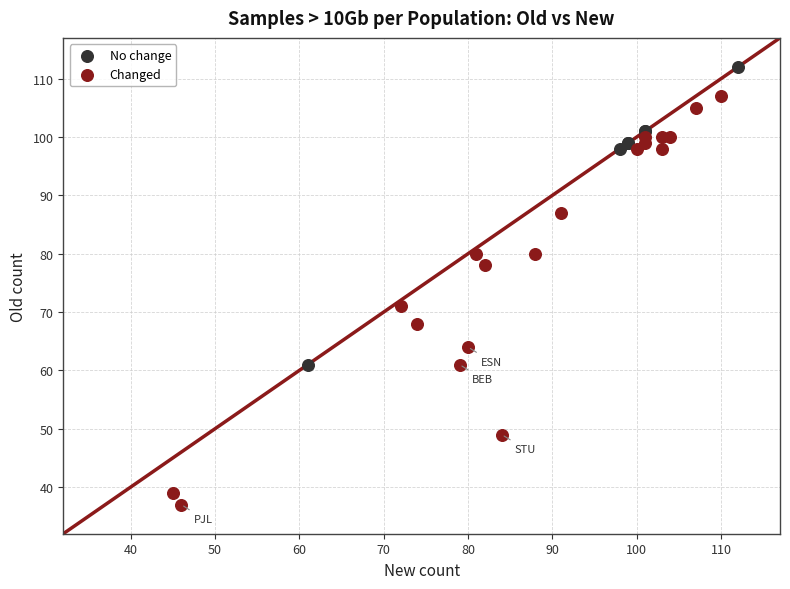

Which series contains the lowest Y value?

Changed